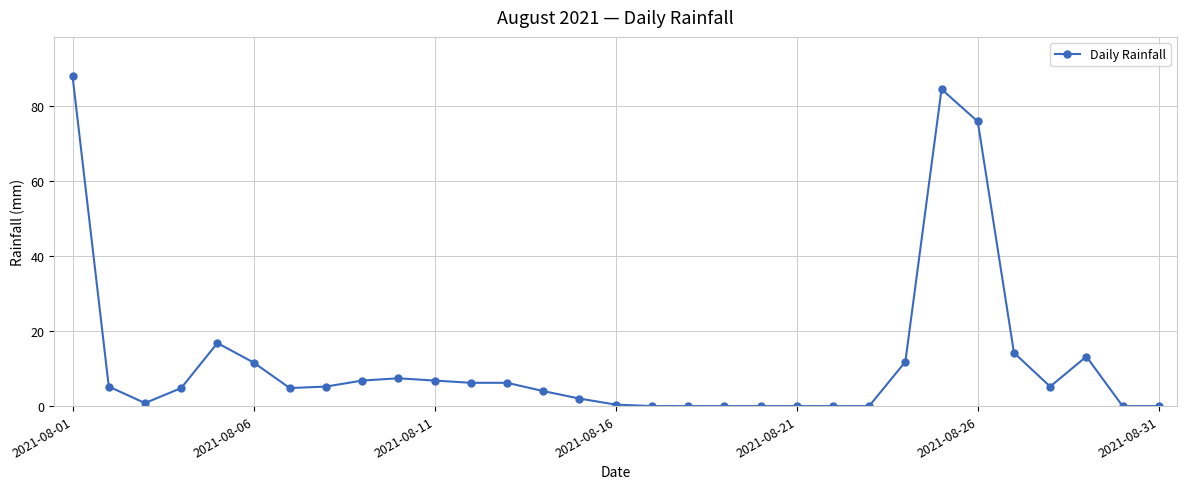

What is the sum of all values?

381.4